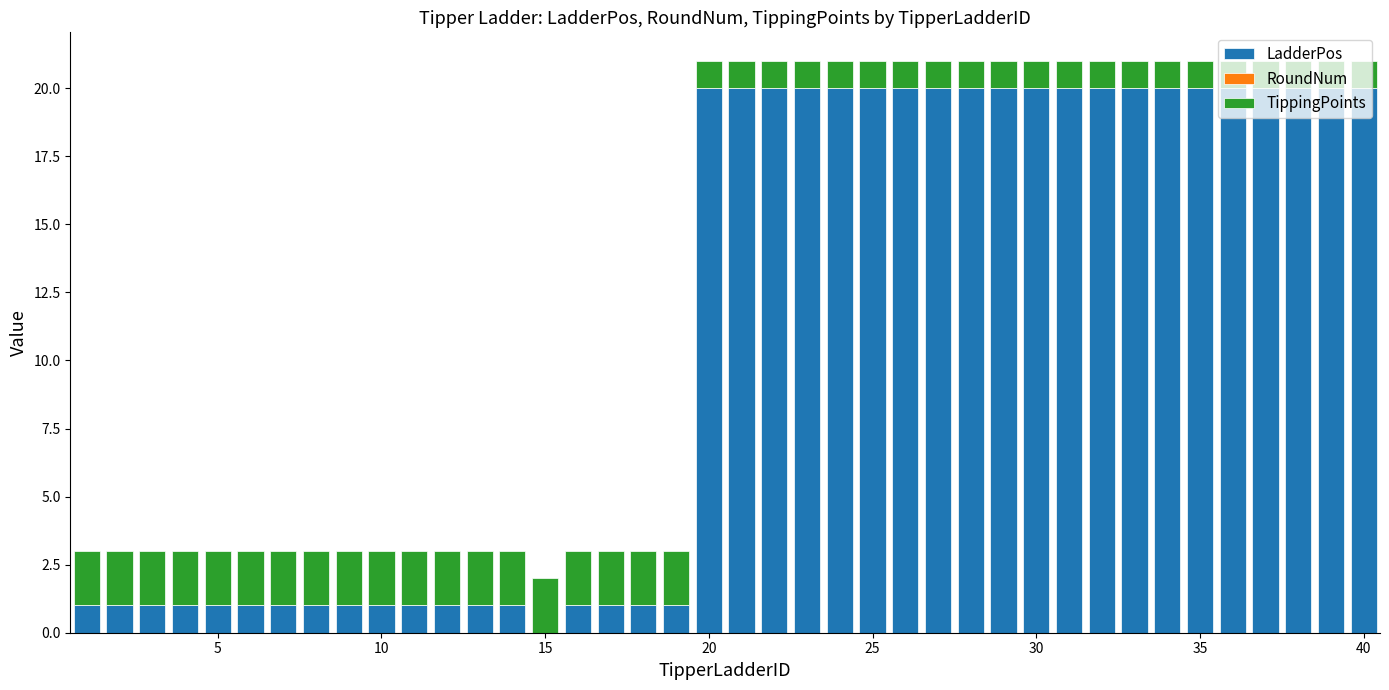

What is the highest value of the LadderPos series?

20